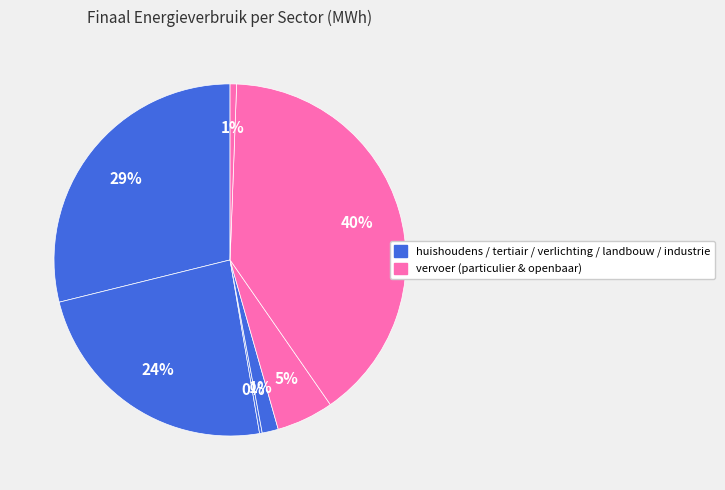

Is there a majority slice in this chart?

No